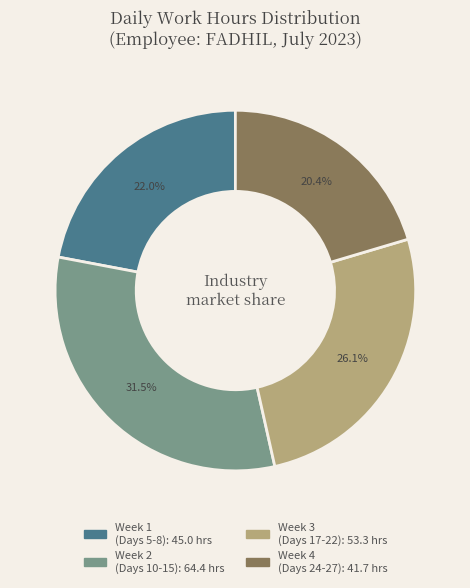

How many slices are in this pie chart?

4